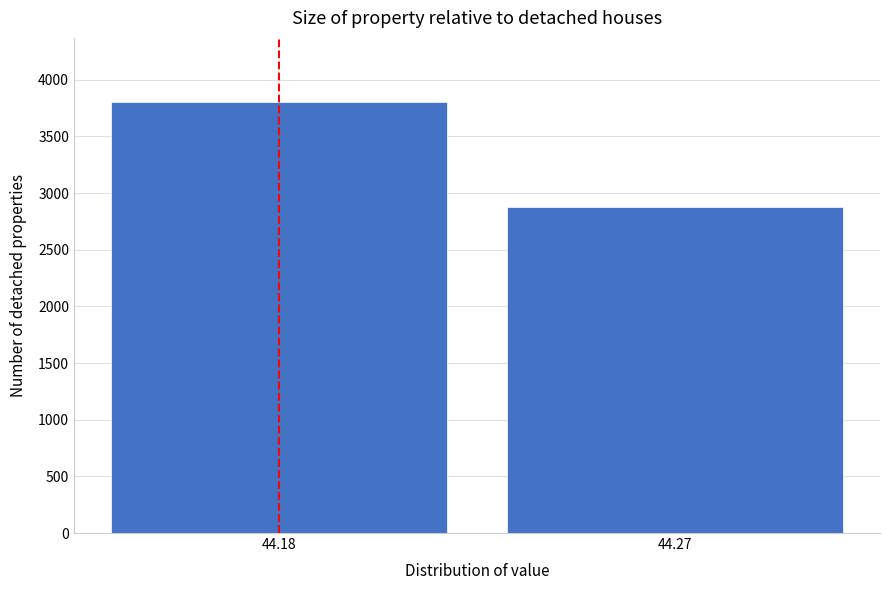

Reading left to right, transcribe all the data shown in this chart.

3800	2881